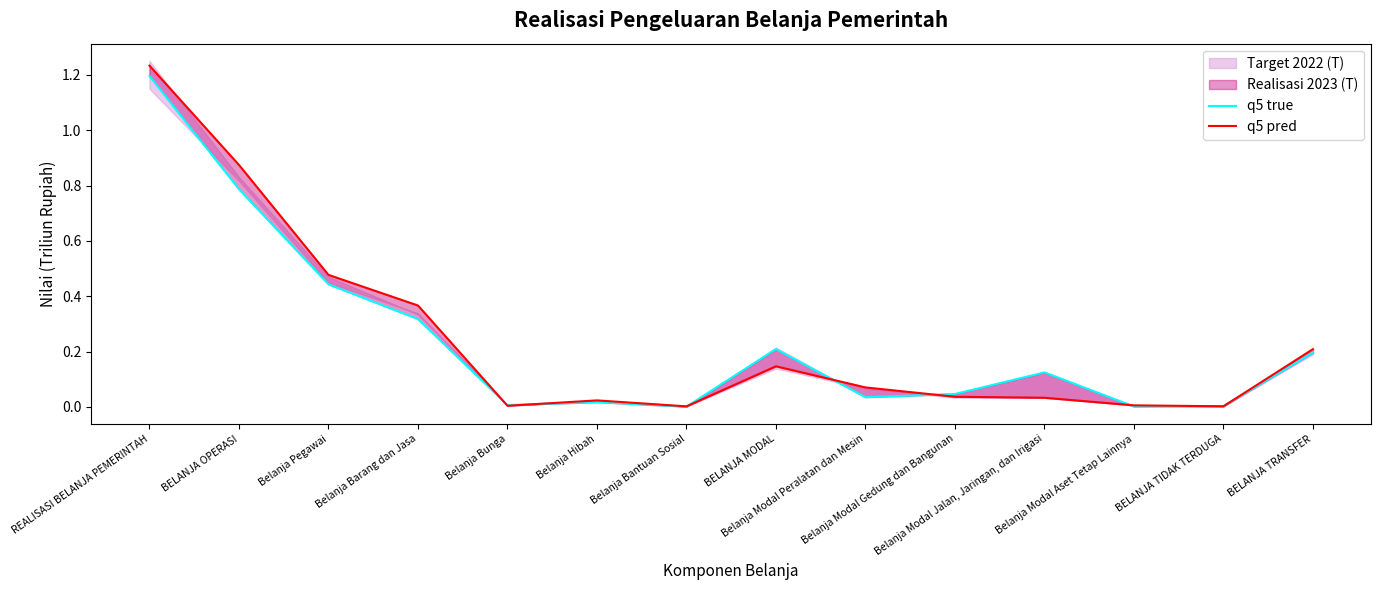

Between REALISASI BELANJA PEMERINTAH and Belanja Modal Peralatan dan Mesin, which is larger?

REALISASI BELANJA PEMERINTAH